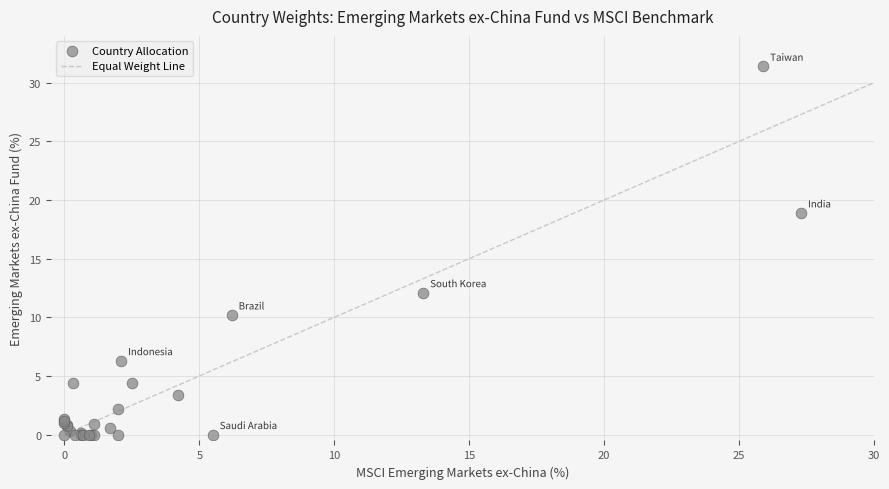

What Y value in the scatter plot is closest to 15?

12.1